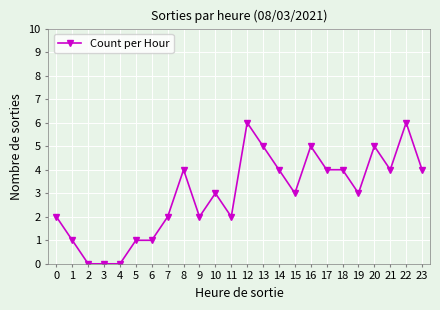

What is the ratio of the value at 12 to the value at 15?

2.0